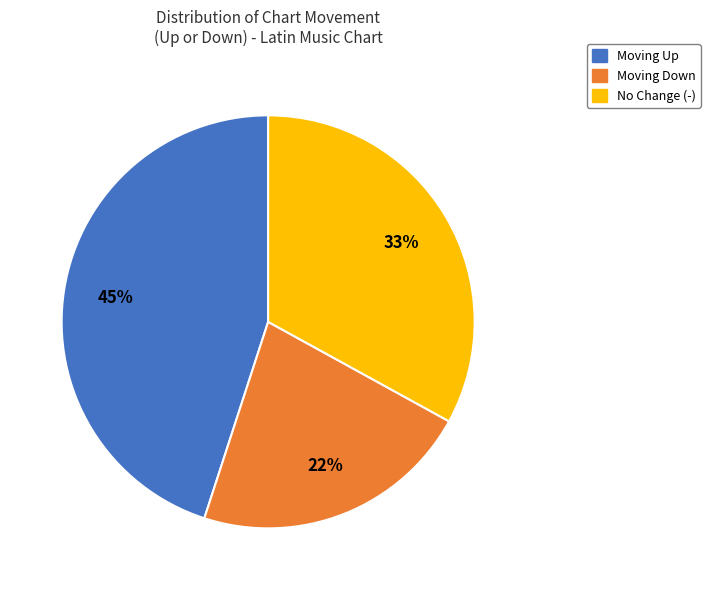

Is it true that No Change (-) is 45% of the pie?

False